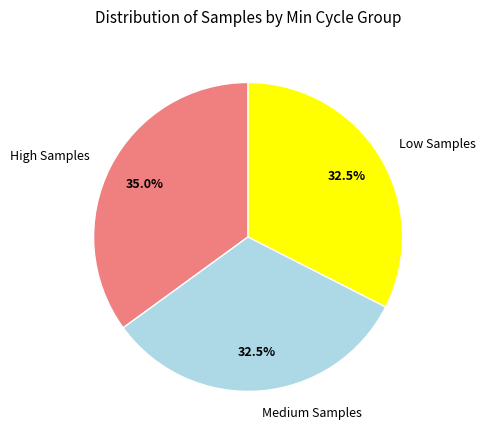

Approximately how many times larger is the value at High Samples compared to Medium Samples?

1.1